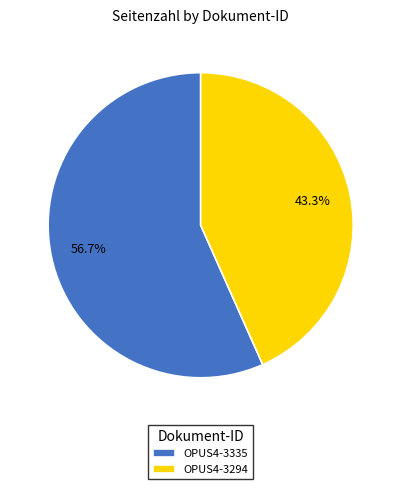

What percentage is the OPUS4-3335 slice, to the nearest percent?

57%